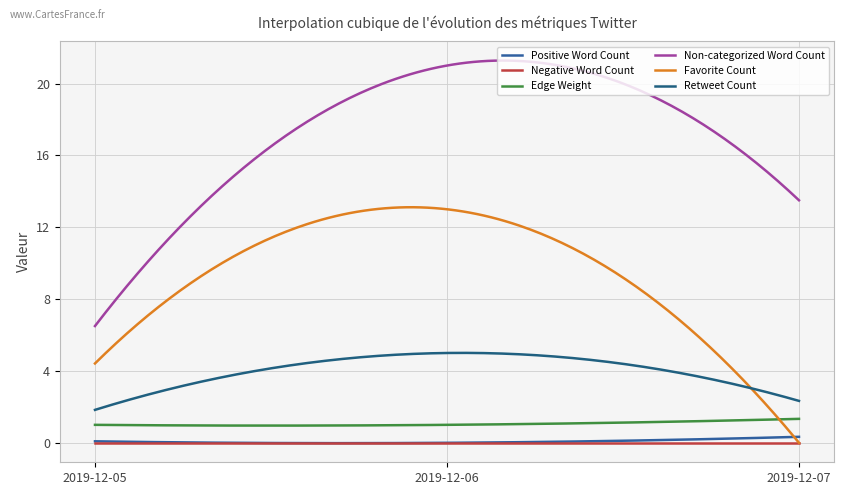

Count the number of data series in this chart.

6